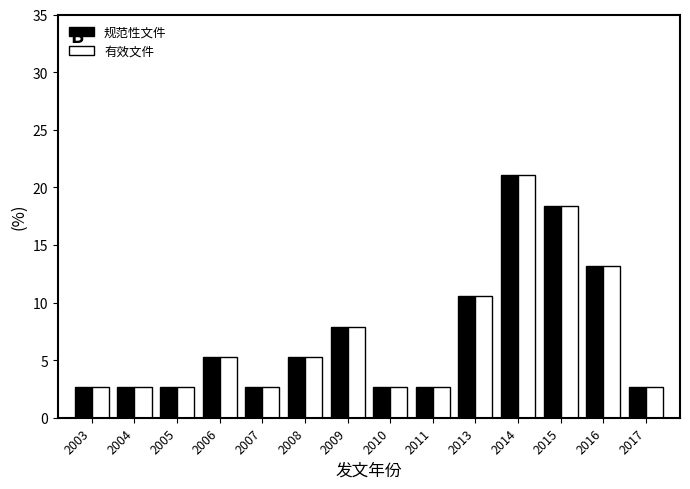

Reading left to right, transcribe all the data shown in this chart.

规范性文件: 2003=2.6	2004=2.6	2005=2.6	2006=5.3	2007=2.6	2008=5.3	2009=7.9	2010=2.6	2011=2.6	2013=10.5	2014=21.1	2015=18.4	2016=13.2	2017=2.6
有效文件: 2003=2.6	2004=2.6	2005=2.6	2006=5.3	2007=2.6	2008=5.3	2009=7.9	2010=2.6	2011=2.6	2013=10.5	2014=21.1	2015=18.4	2016=13.2	2017=2.6